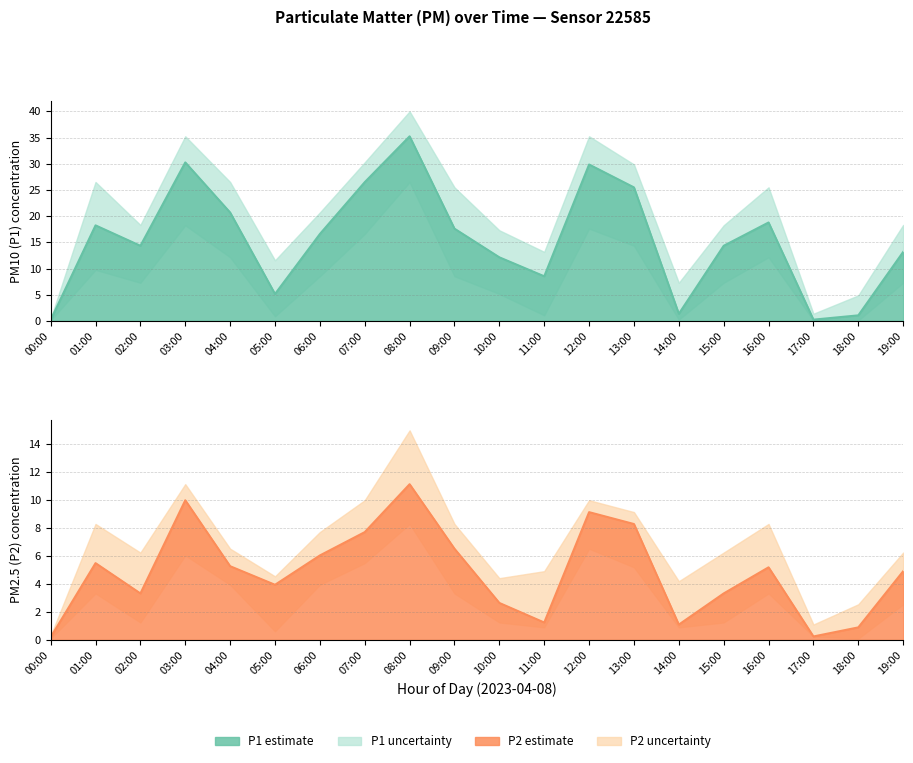

Reading right to left, list all the values displayed in this chart.

P1: 19:00=13.2	18:00=1.1	17:00=0.2	16:00=18.8	15:00=14.3	14:00=1.4	13:00=25.5	12:00=29.9	11:00=8.5	10:00=12.2	09:00=17.6	08:00=35.2	07:00=26.5	06:00=16.6	05:00=5.2	04:00=20.7	03:00=30.3	02:00=14.3	01:00=18.2	00:00=0.2
P2: 19:00=4.9	18:00=0.9	17:00=0.2	16:00=5.2	15:00=3.3	14:00=1.1	13:00=8.3	12:00=9.2	11:00=1.2	10:00=2.6	09:00=6.5	08:00=11.2	07:00=7.7	06:00=6.0	05:00=4.0	04:00=5.3	03:00=10.0	02:00=3.3	01:00=5.5	00:00=0.2